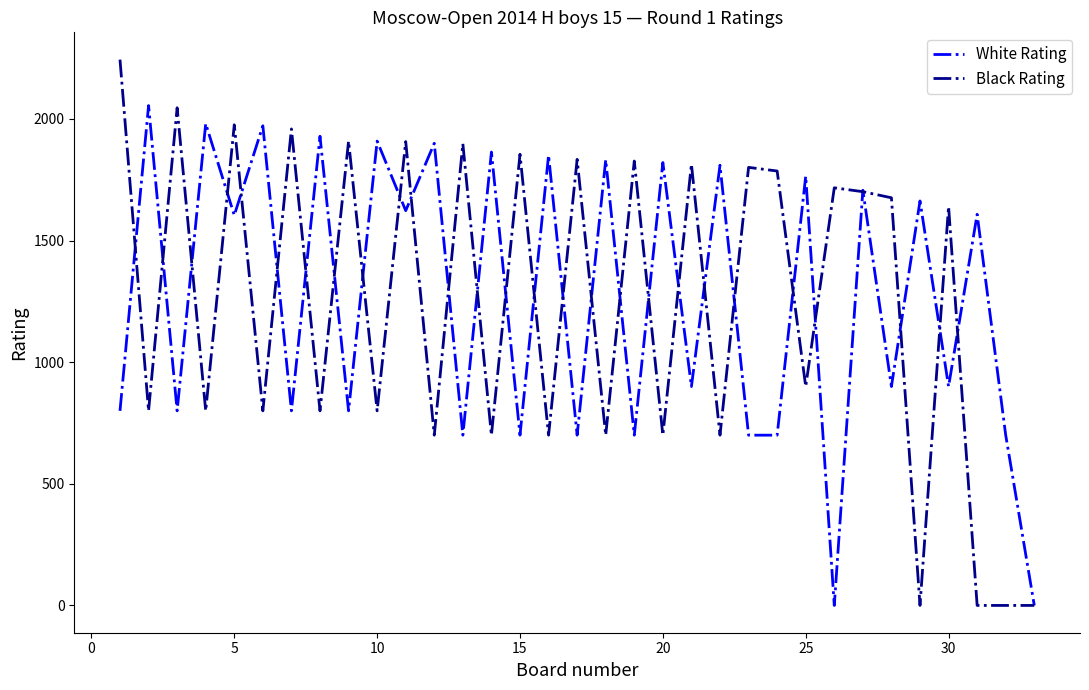

Rank the series by their maximum value, from highest to lowest.

Black Rating, White Rating